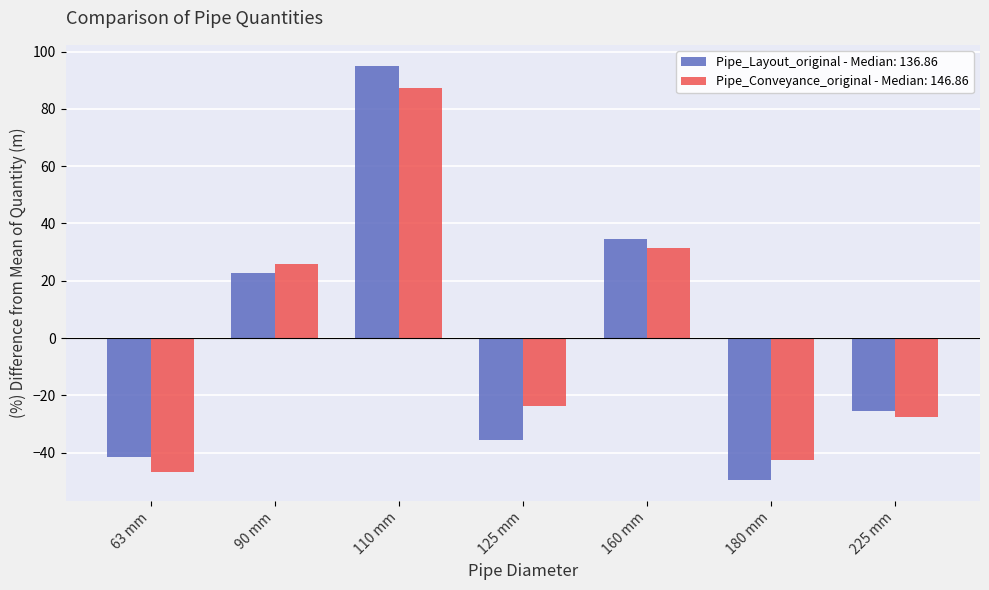

Are the bars grouped side by side (vs. stacked)?

Yes